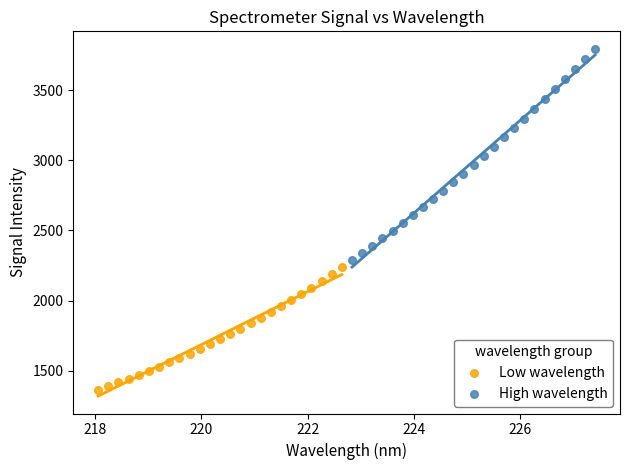

Which series reaches the maximum Y coordinate?

High wavelength